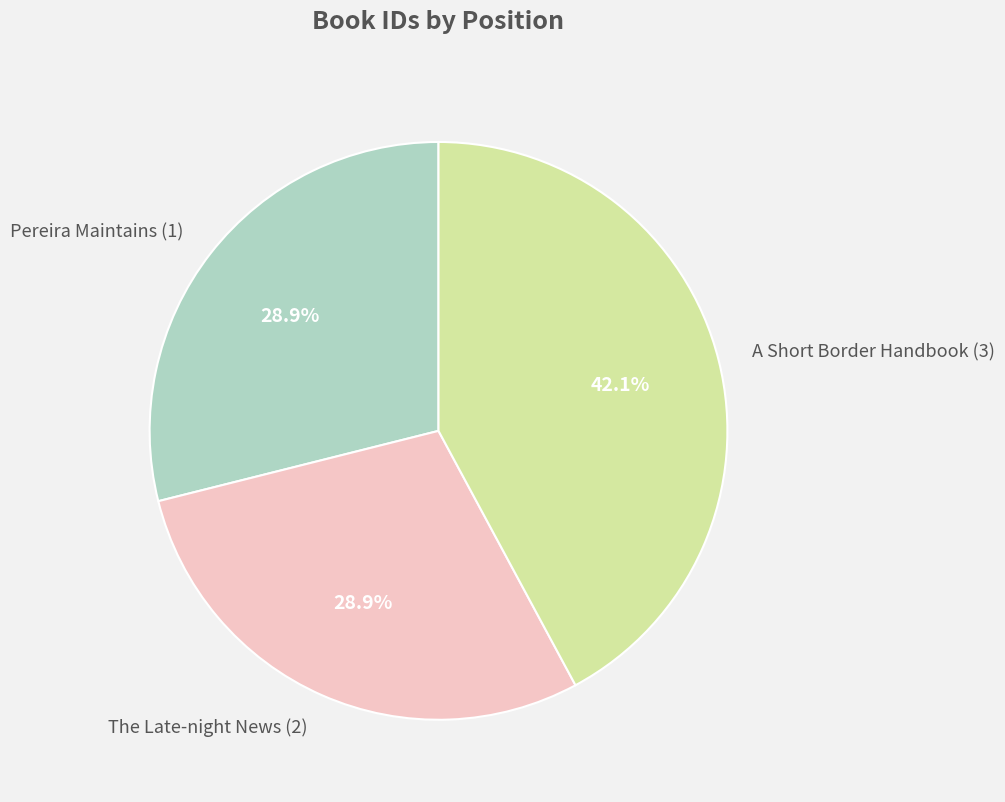

Is there any slice that represents more than half of the pie?

No